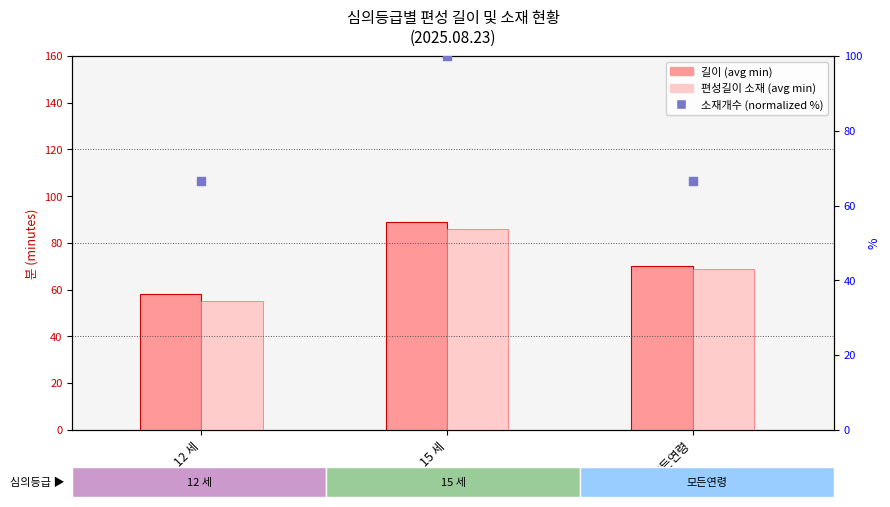

Which series contains the highest Y value?

길이 (avg min)